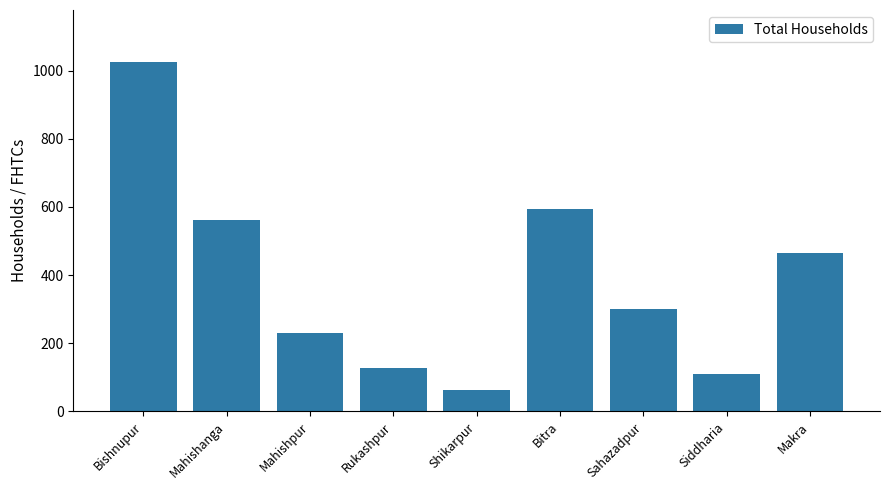

How many data points are less than 300?

4